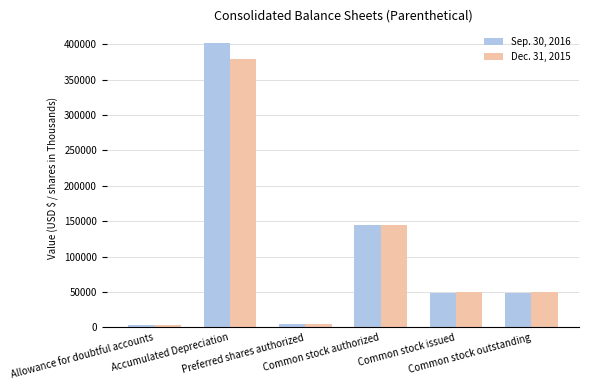

What is the label of the 2nd bar from the left?

Accumulated Depreciation